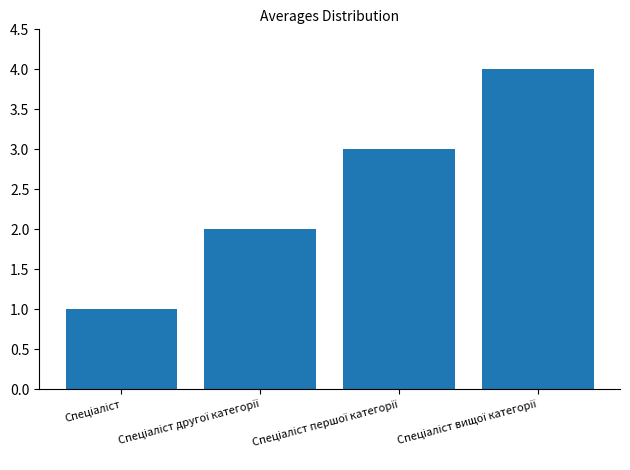

How many series are shown in this chart?

1